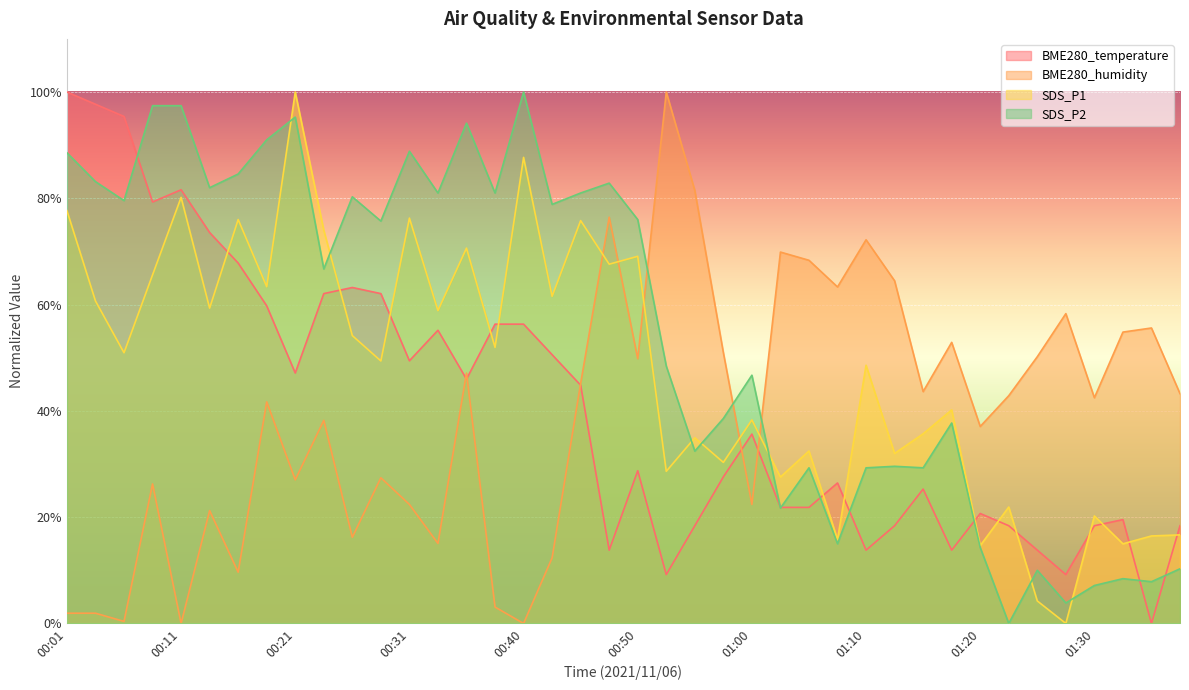

How many data points does each series have?

40